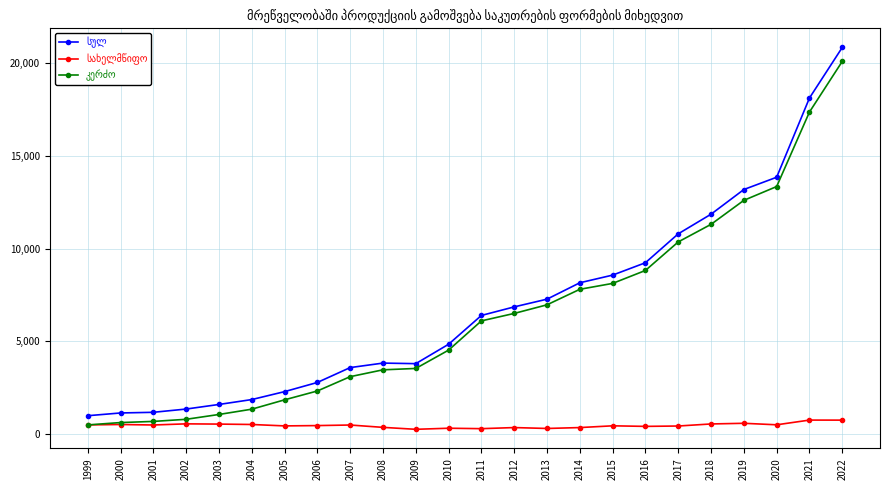

What is the greatest value displayed?

20862.0